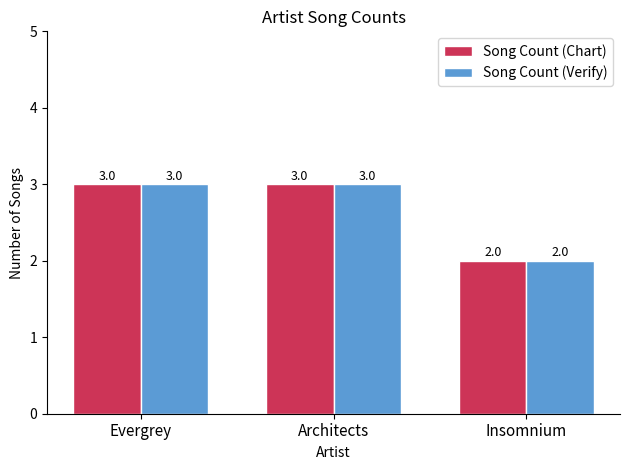

What is the value of the Song Count (Chart) bar at the 3rd from the left?

2